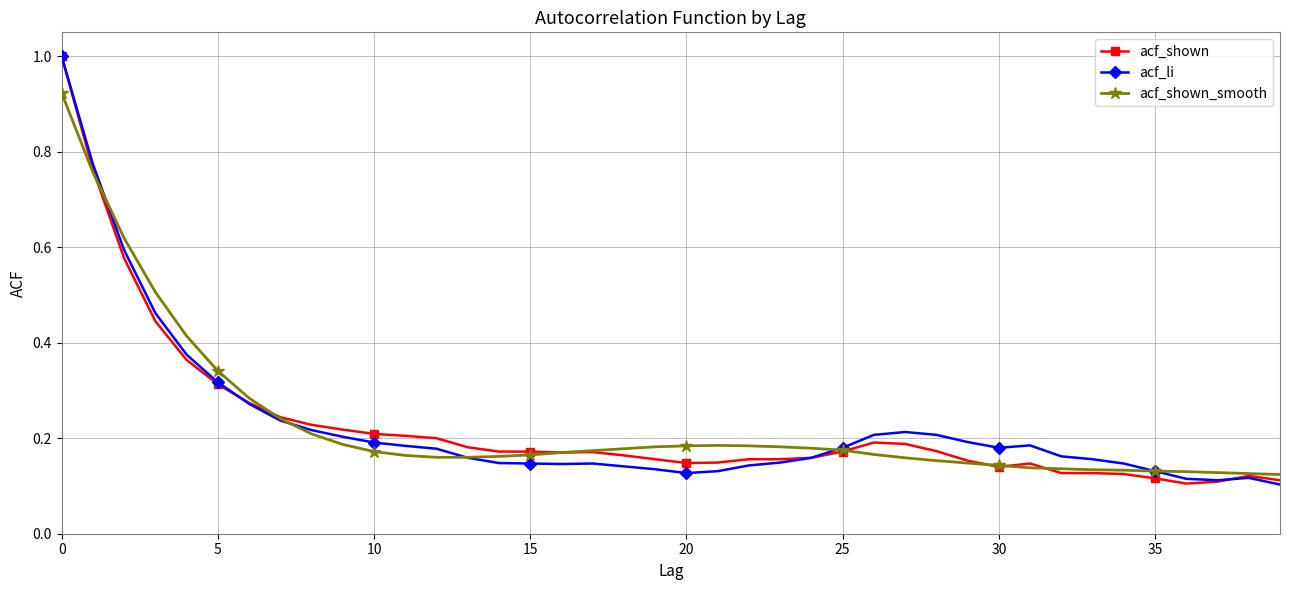

At how many categories does at least one series exceed 0?

40